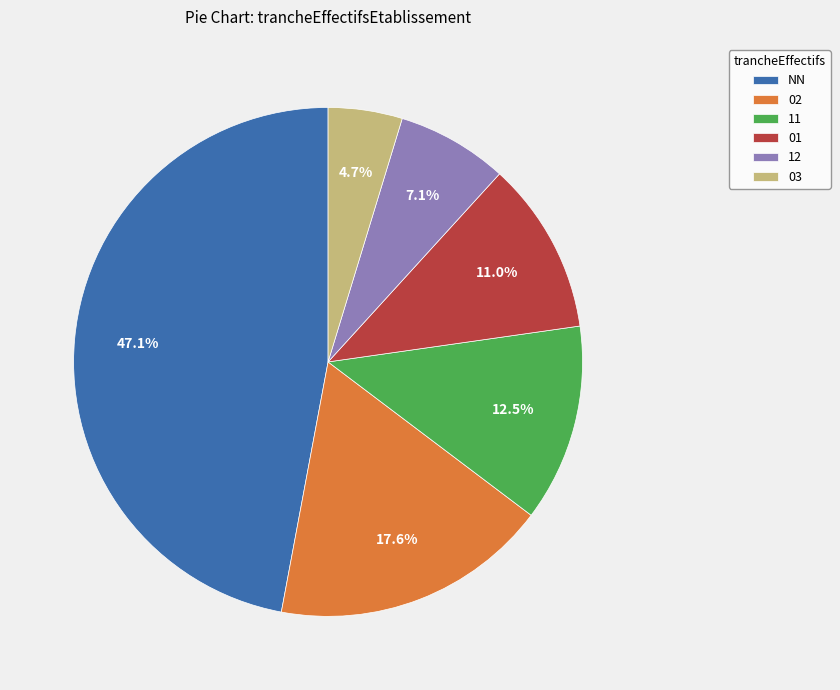

What percentage is NOT represented by 03?

95.3%